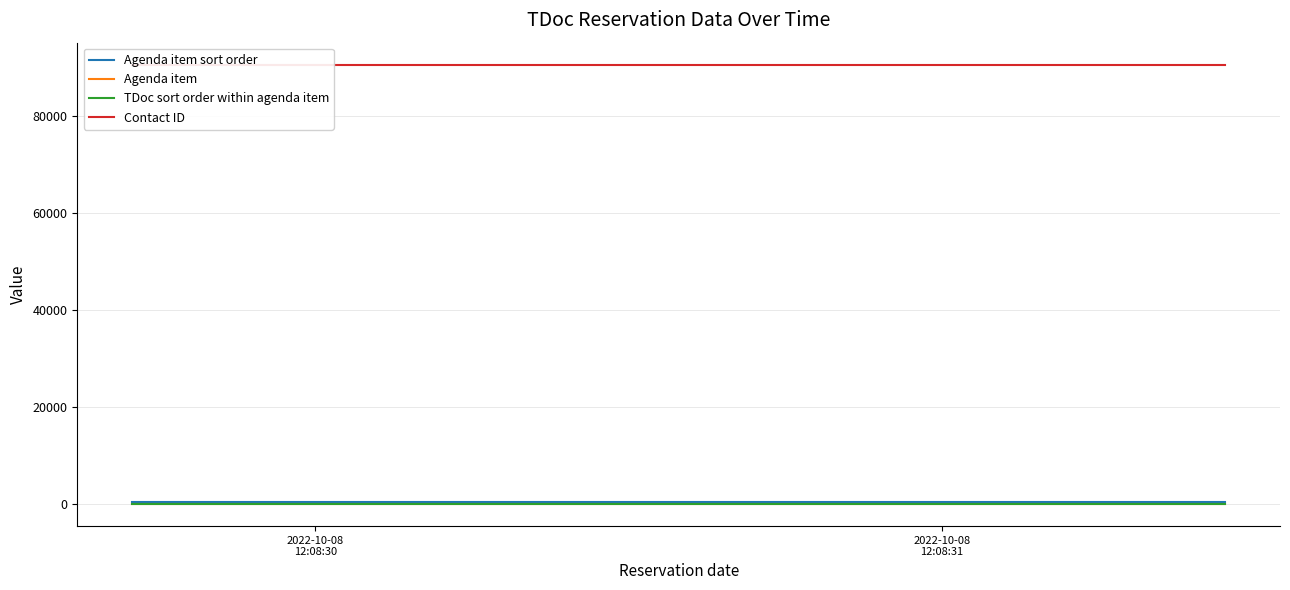

Which label corresponds to the smallest value in the chart?

2022-10-08
12:08:30